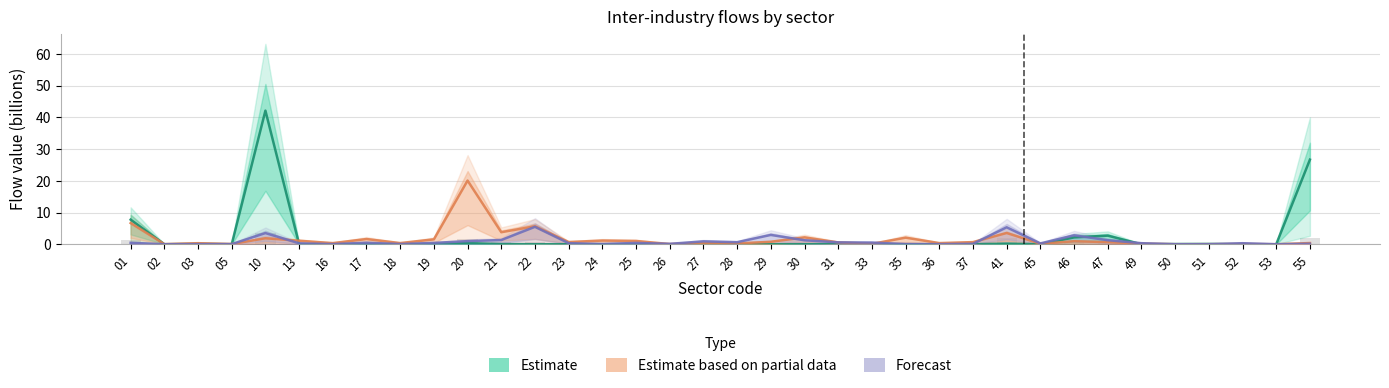

What is the sum of all Forecast (col 22) values?

31.7